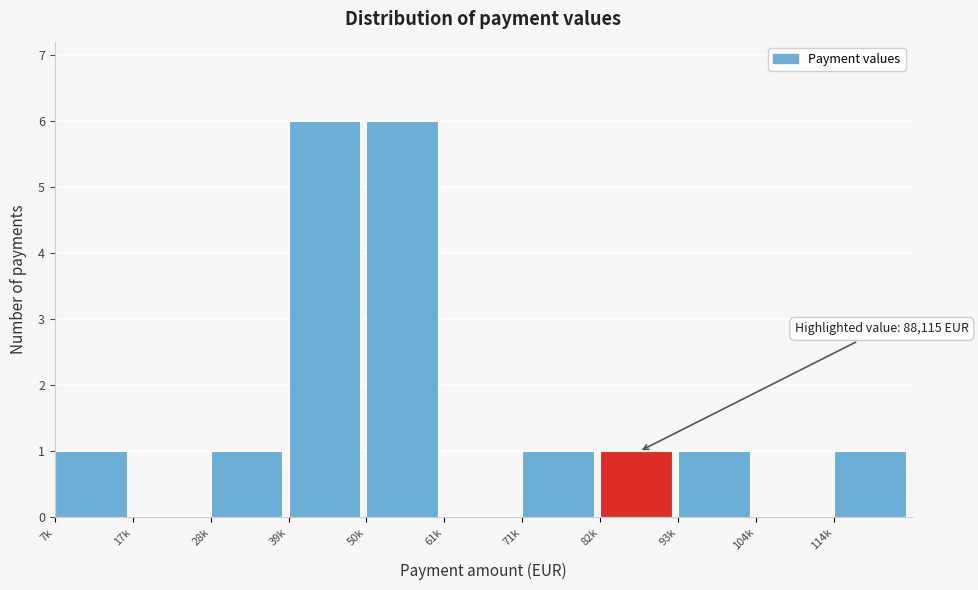

Reading left to right, list all the values displayed in this chart.

7k=1	17k=0	28k=1	39k=6	50k=6	61k=0	71k=1	82k=1	93k=1	104k=0	114k=1